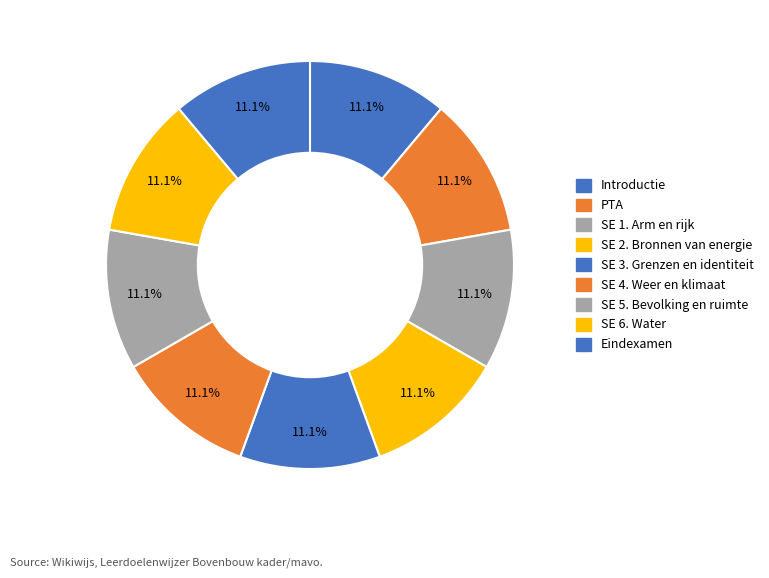

Is there a majority slice in this chart?

No